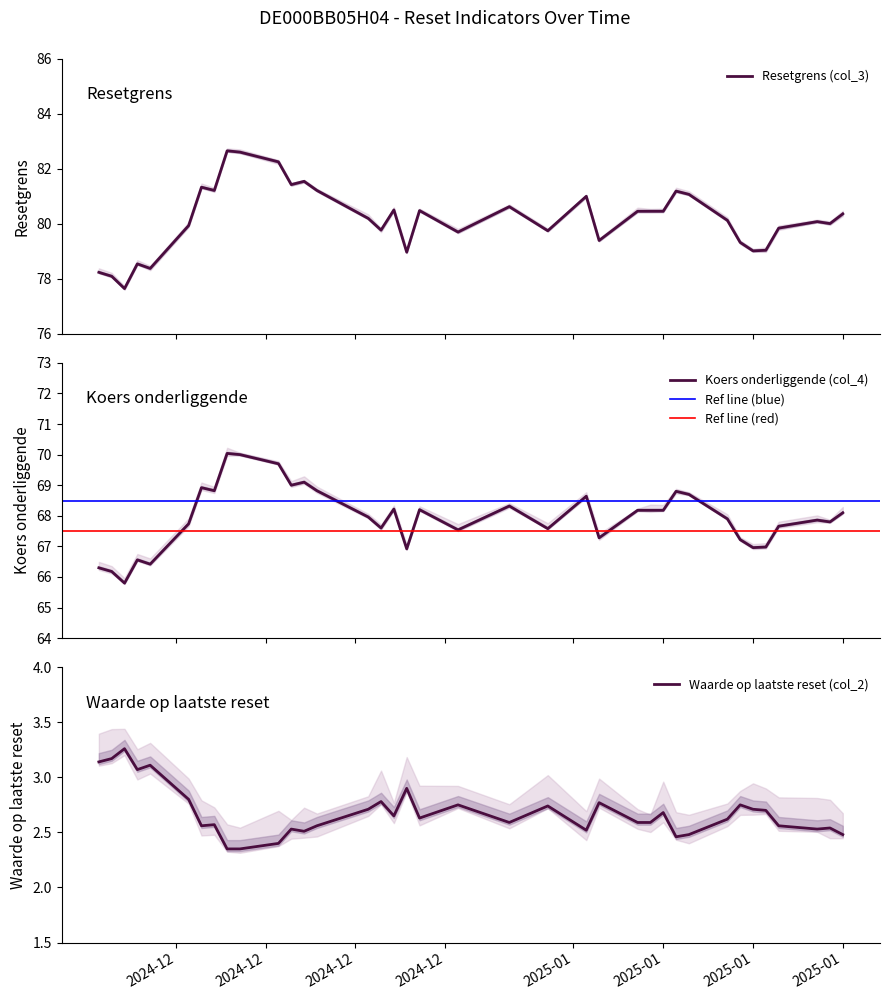

What is the minimum value for Koers onderliggende (col_4)?

65.8